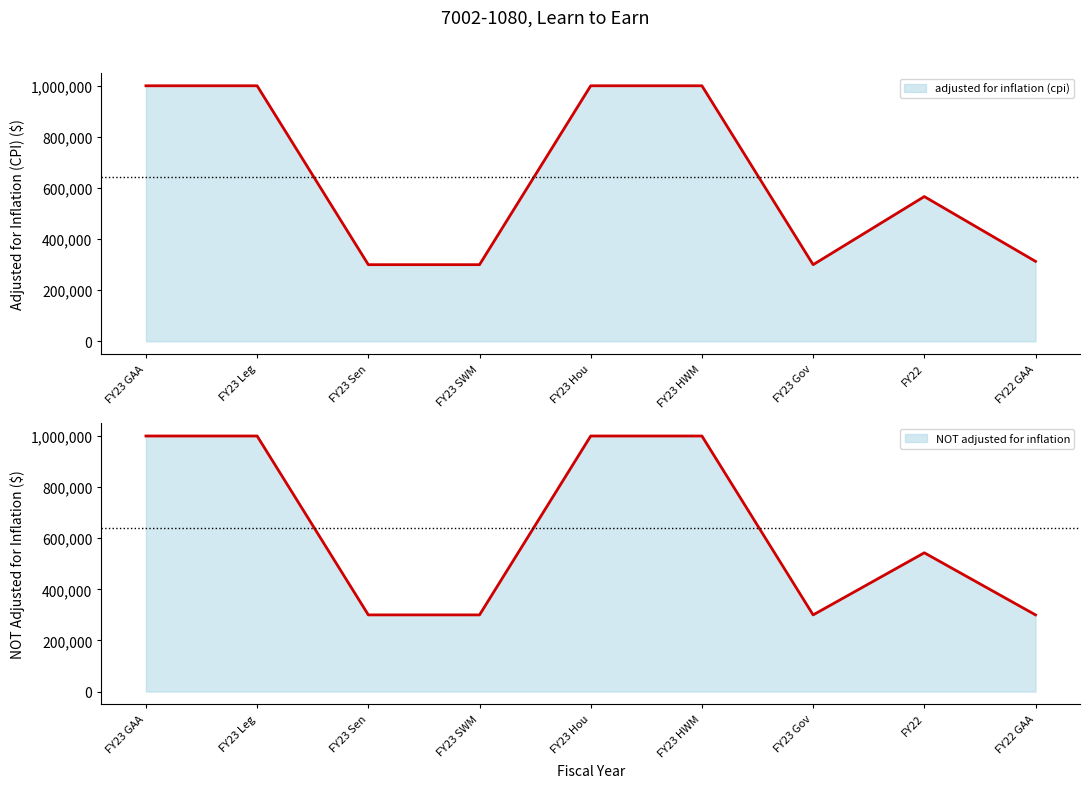

The NOT adjusted for inflation series shows 543000 at FY22. True or false?

True